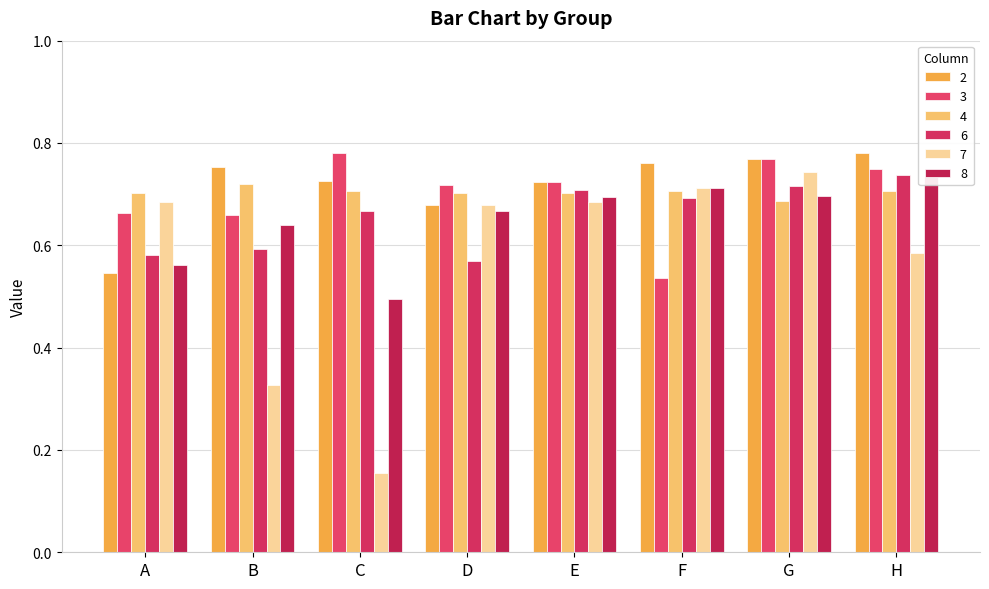

Which category has the lowest value in the 6 series?

D